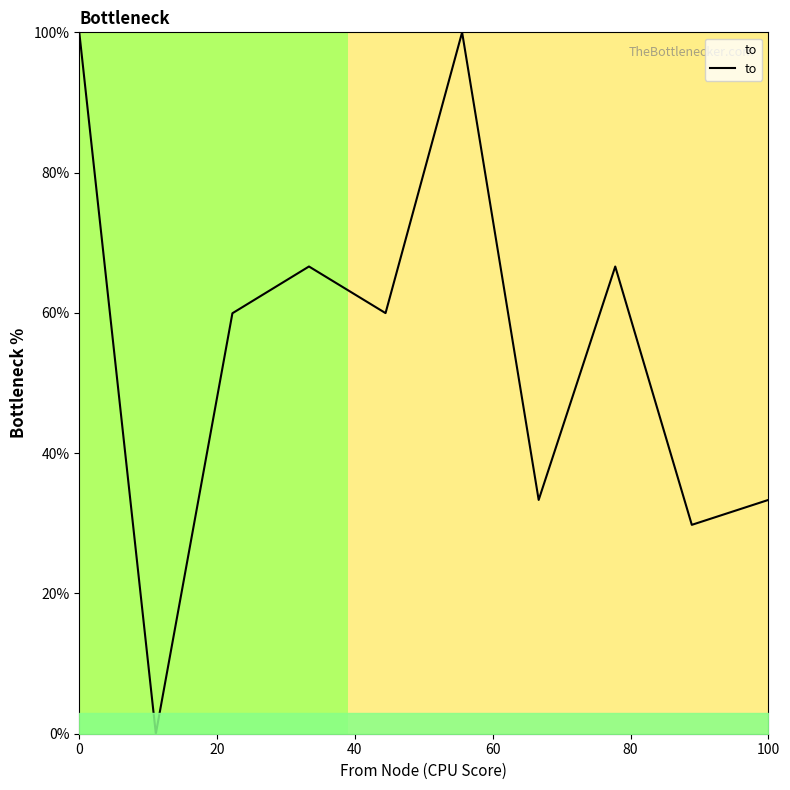

The chart shows a value of 133.2 at 0. True or false?

False